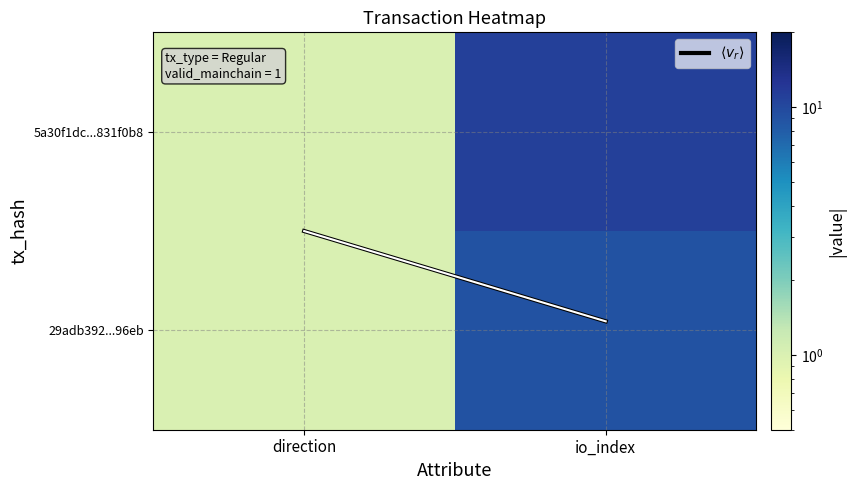

At which category is the sum across all series the highest?

io_index